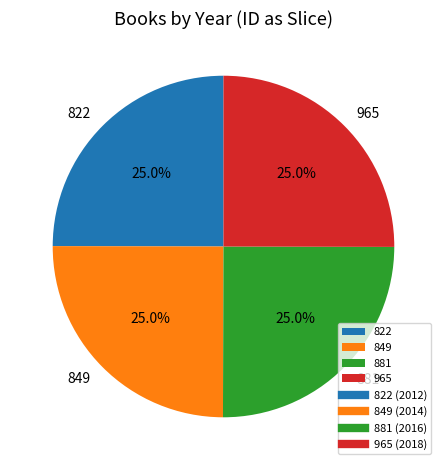

Is there any slice that represents more than half of the pie?

No